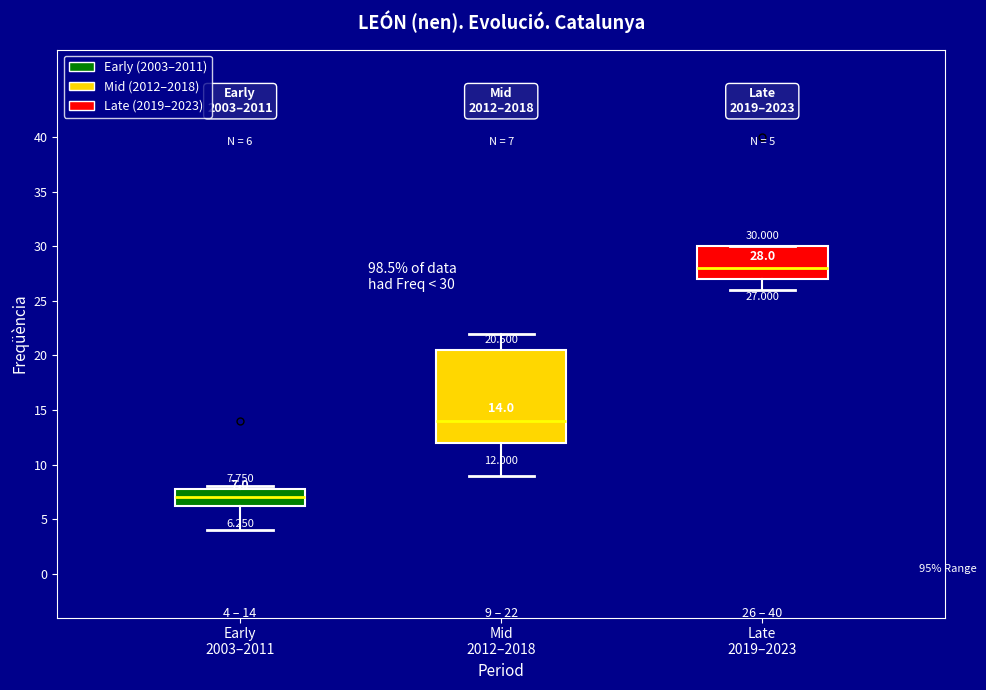

Which box is the tallest, from its lower edge to its upper edge?

Mid 2012–2018